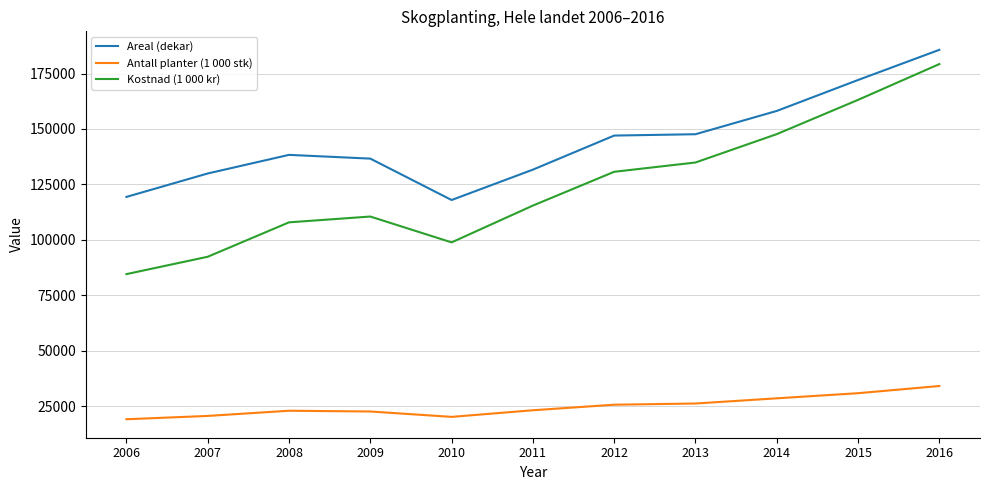

Which series has the largest range (max minus min)?

Kostnad (1 000 kr)